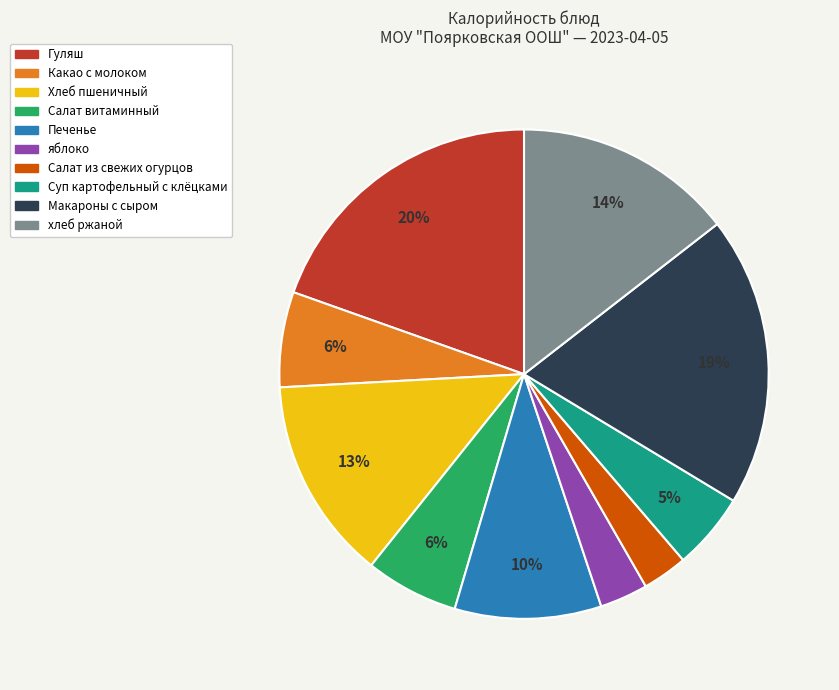

Is it true that Салат из свежих огурцов is 3% of the pie?

True